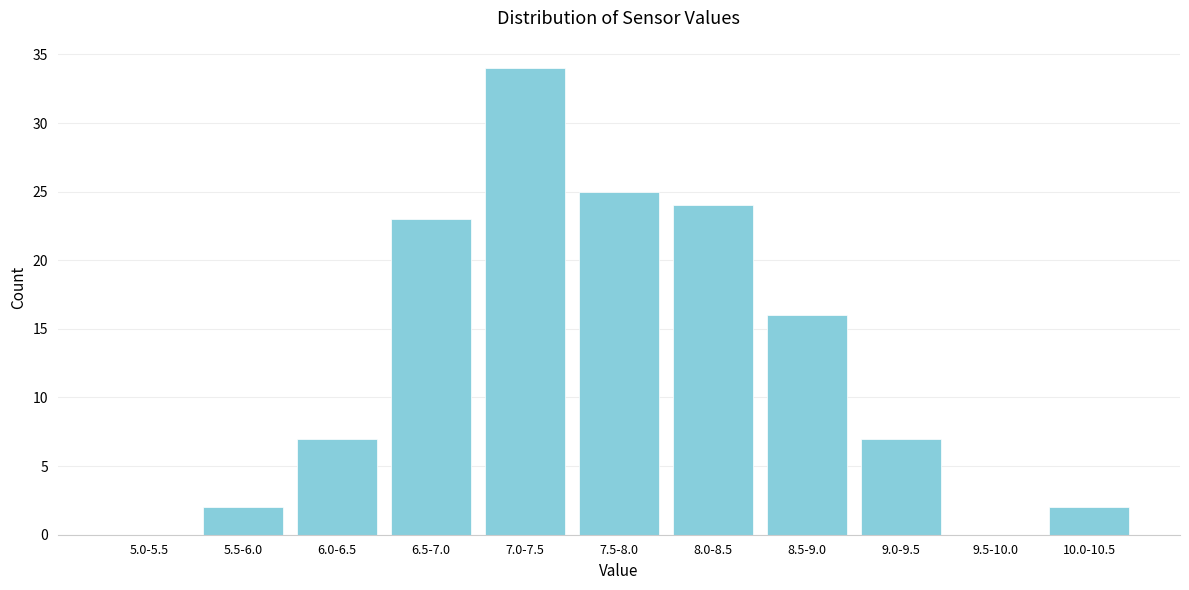

Reading right to left, what are all the values shown in this chart?

10.0-10.5=2	9.5-10.0=0	9.0-9.5=7	8.5-9.0=16	8.0-8.5=24	7.5-8.0=25	7.0-7.5=34	6.5-7.0=23	6.0-6.5=7	5.5-6.0=2	5.0-5.5=0